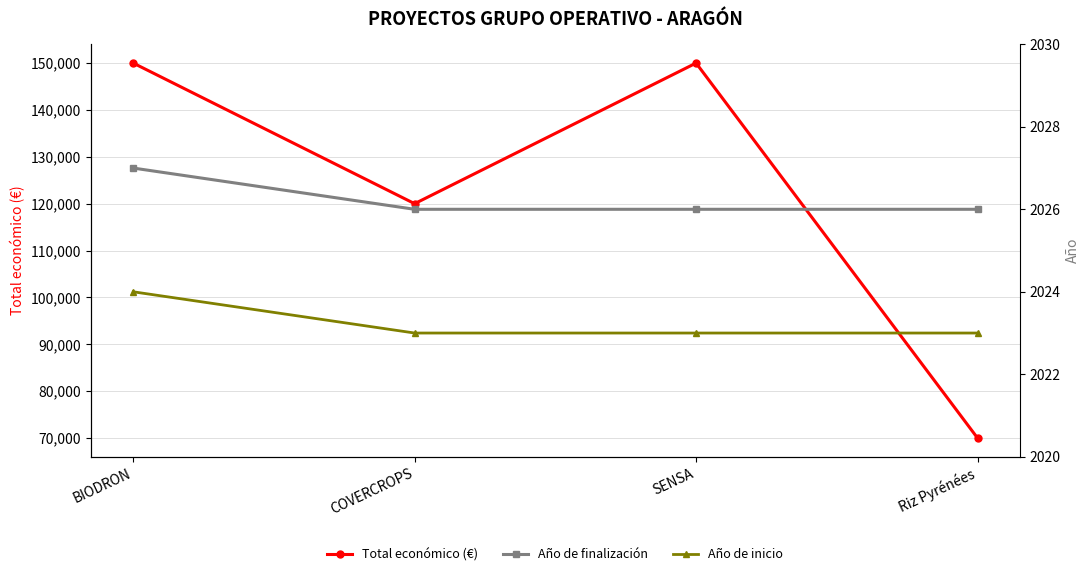

How many categories are shown in the chart?

4